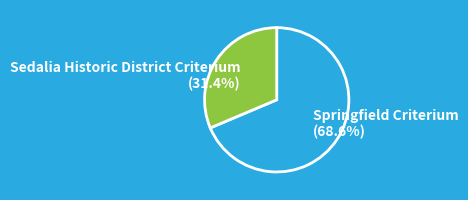

Approximately how many times larger is the value at Springfield Criterium compared to Sedalia Historic District Criterium?

2.2